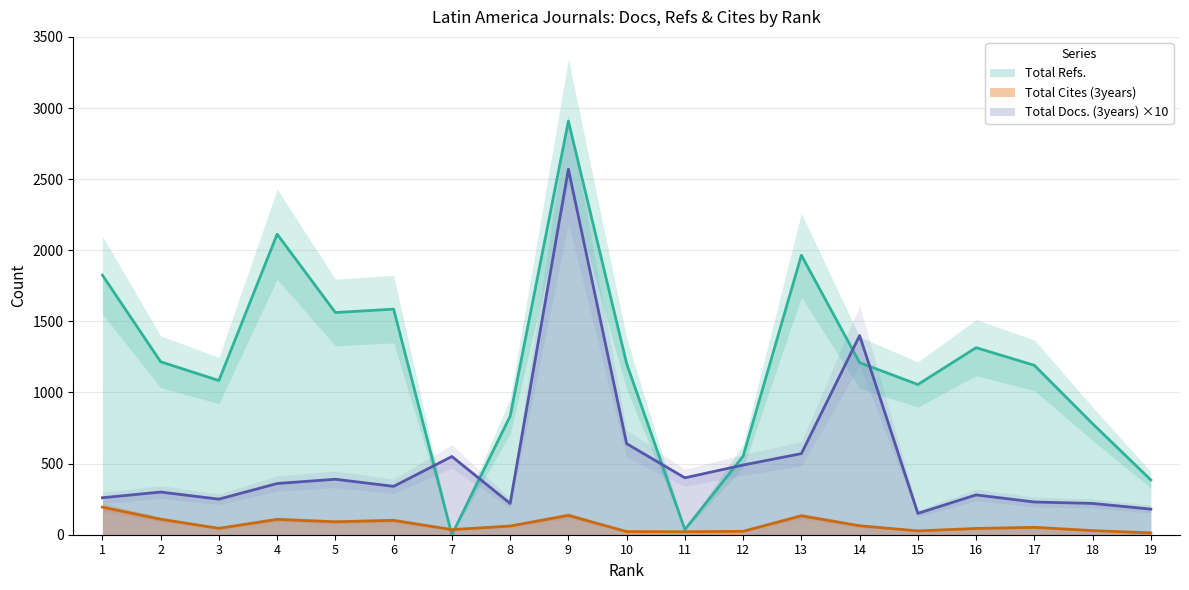

What is the minimum value for Total Docs. (3years)?

150